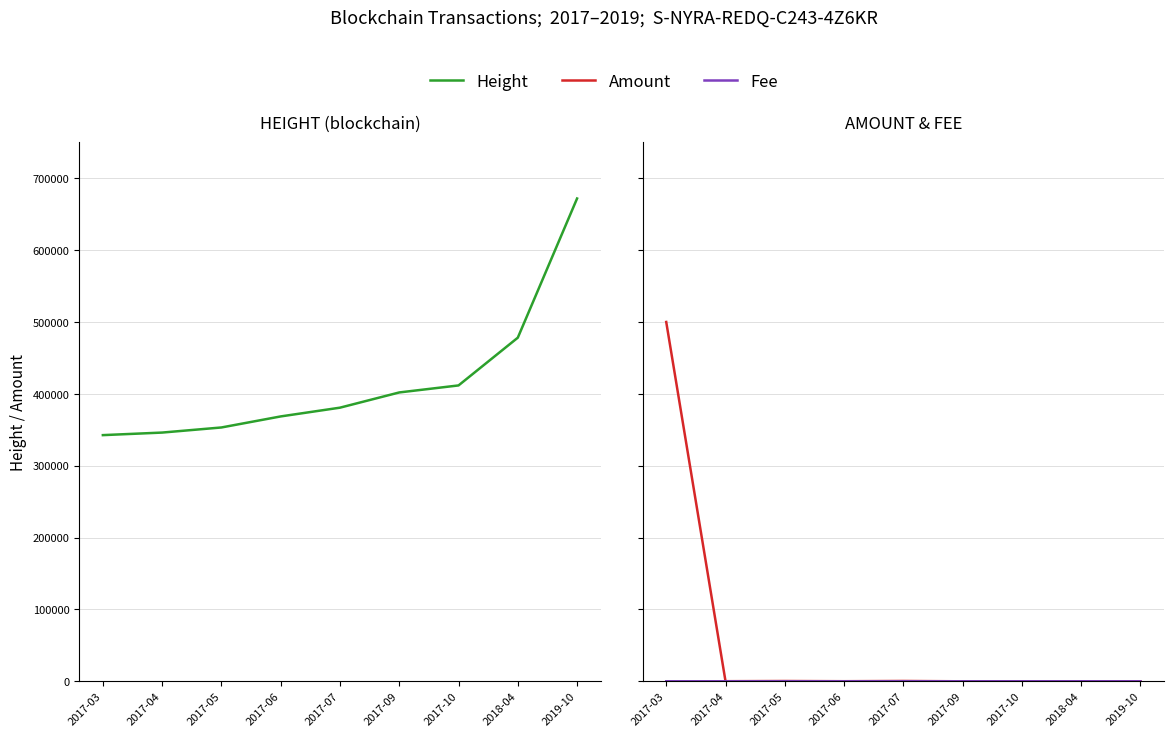

How many values in the Height series are below 380749?

4